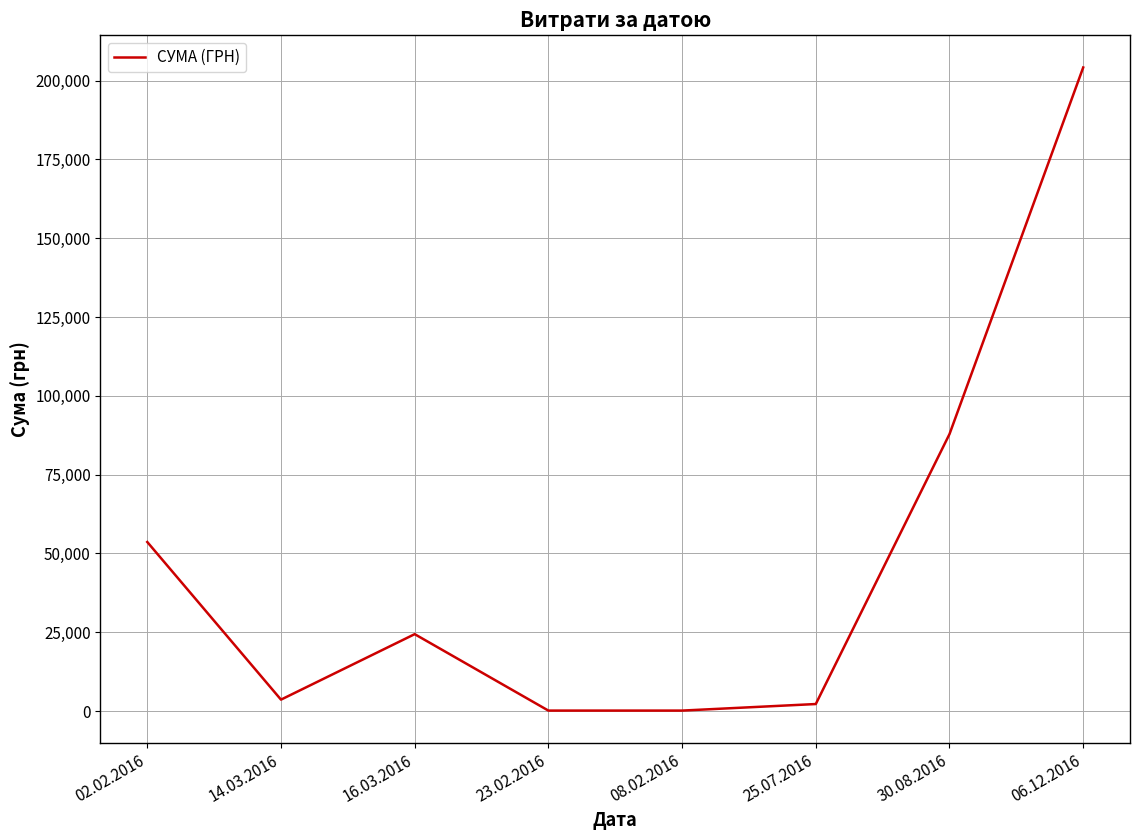

Which category has the highest value across all series?

06.12.2016